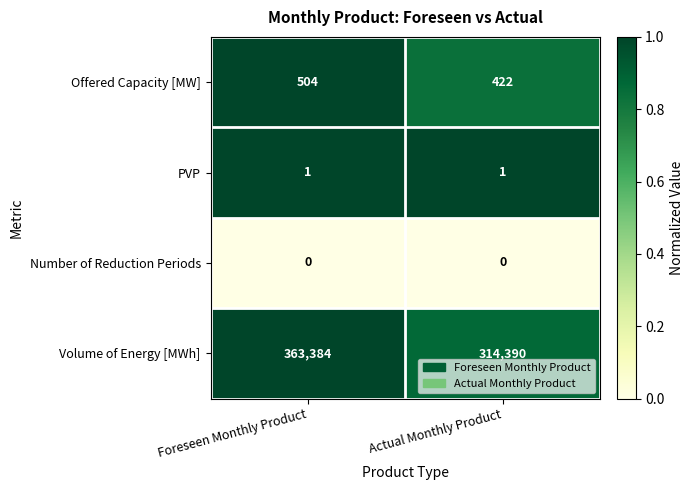

Reading right to left, extract all data points from this chart.

Offered Capacity [MW]: Actual Monthly Product=422	Foreseen Monthly Product=504
PVP: Actual Monthly Product=1	Foreseen Monthly Product=1
Number of Reduction Periods: Actual Monthly Product=0	Foreseen Monthly Product=0
Volume of Energy [MWh]: Actual Monthly Product=314390	Foreseen Monthly Product=363384